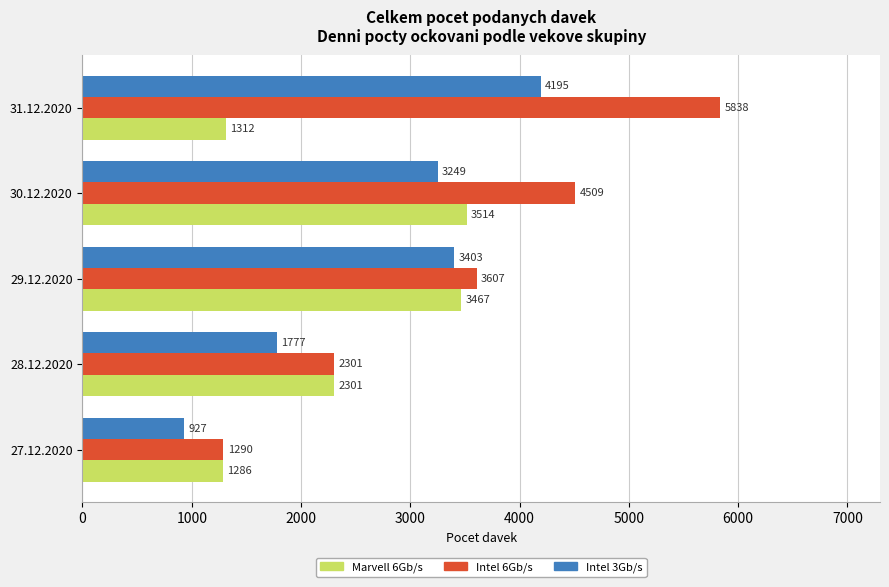

Which series has the largest total across all categories?

Intel 6Gb/s